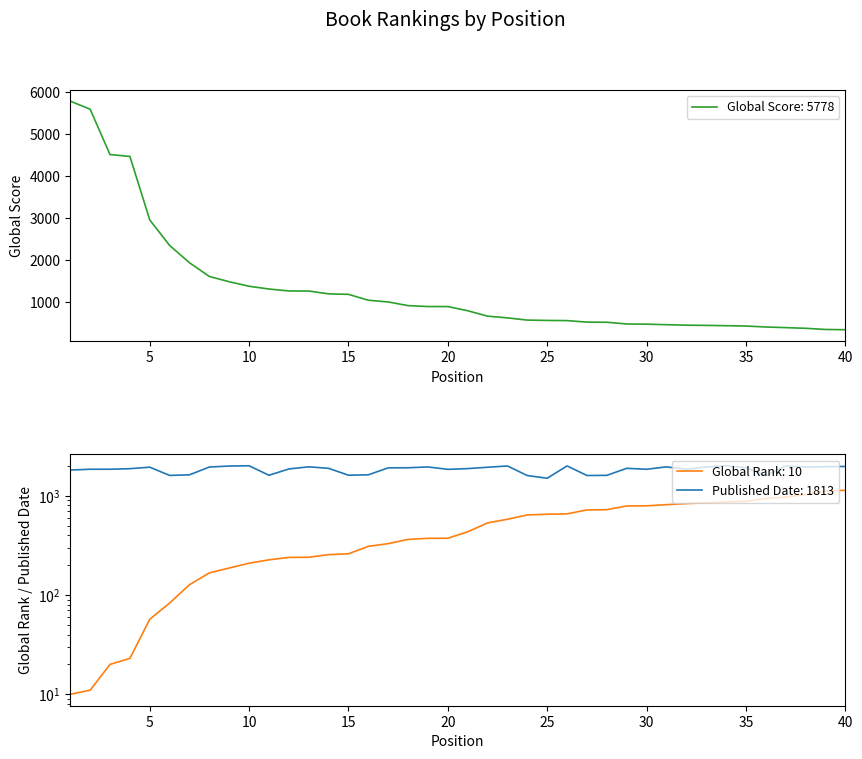

Rank the series by their maximum value, from highest to lowest.

Global Score, Published Date, Global Rank